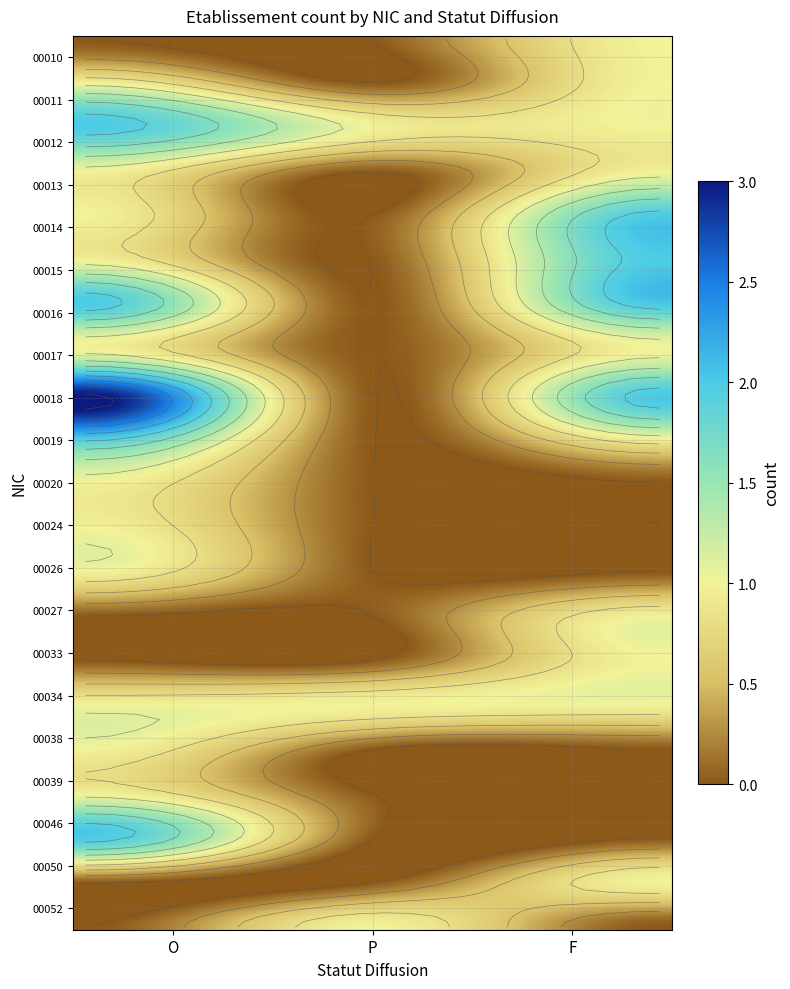

At which category is the sum across all series the highest?

O